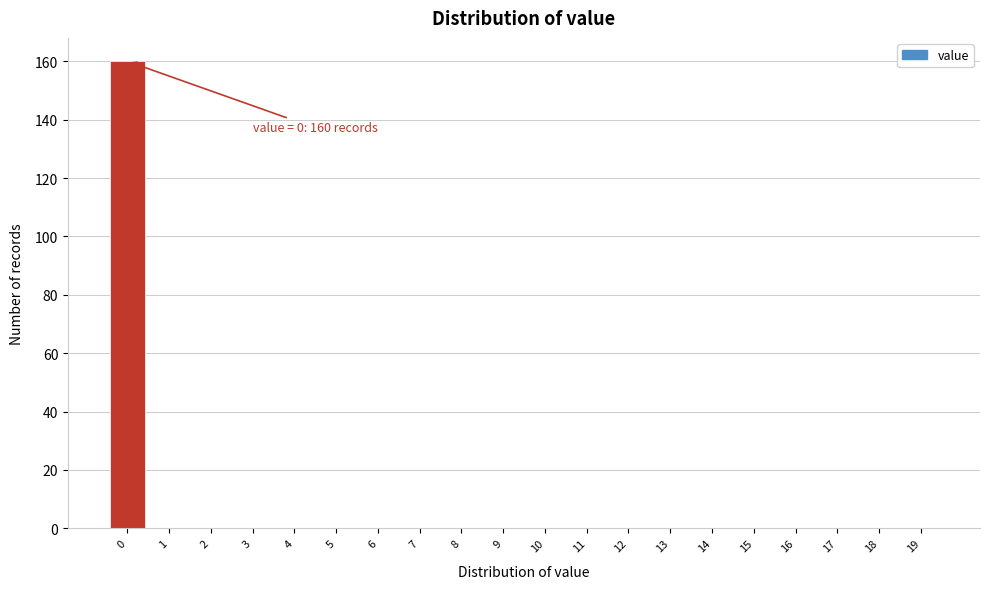

Which range on the x-axis has the tallest bar?

-0.5 to 0.5